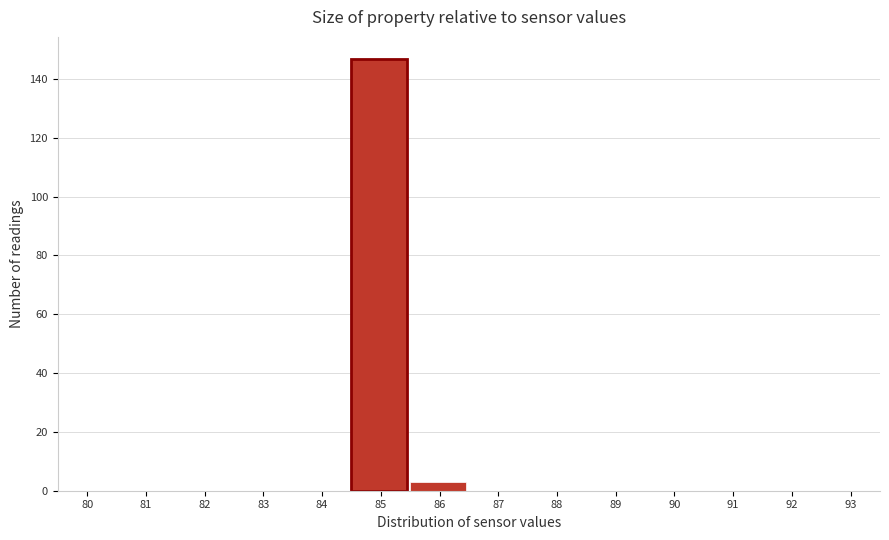

Reading left to right, extract all data points from this chart.

80=0	81=0	82=0	83=0	84=0	85=147	86=3	87=0	88=0	89=0	90=0	91=0	92=0	93=0